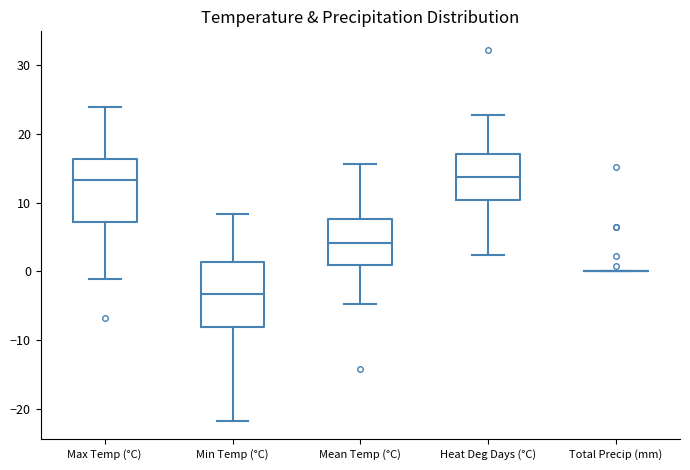

Reading left to right, read every box against the y-axis: the position of its median line, the range the box covers, and the ends of its whiskers. The values are not printed on the chart, so give them approximately, as read against the axis.

Max Temp (°C): median 13, box 7 to 16, whiskers -1 to 24
Min Temp (°C): median -3, box -8 to 1, whiskers -22 to 8
Mean Temp (°C): median 4, box 1 to 8, whiskers -5 to 16
Heat Deg Days (°C): median 14, box 10 to 17, whiskers 2 to 23
Total Precip (mm): box collapsed to a line at 0, whiskers 0 to 0